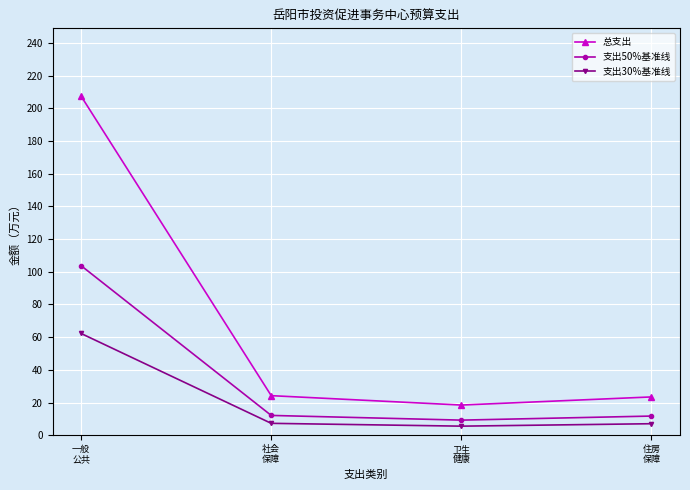

At which category does 支出50%基准线 reach its first local valley?

卫生
健康